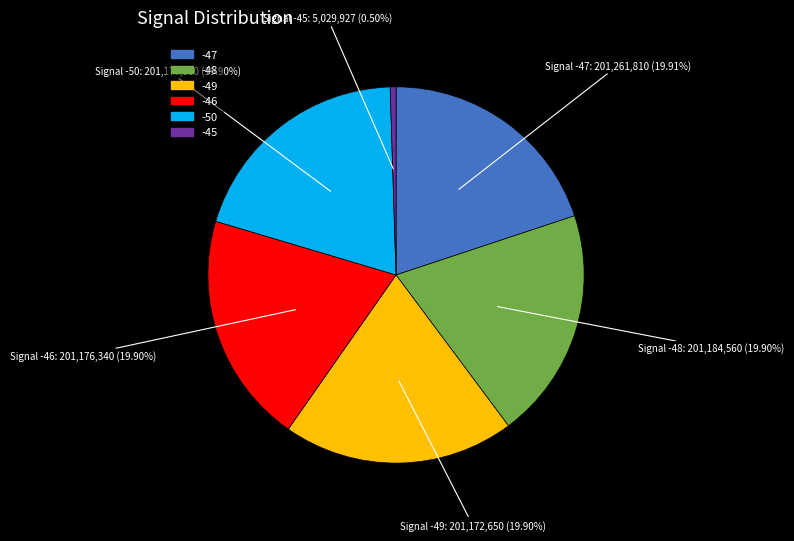

How many slices are in this pie chart?

6